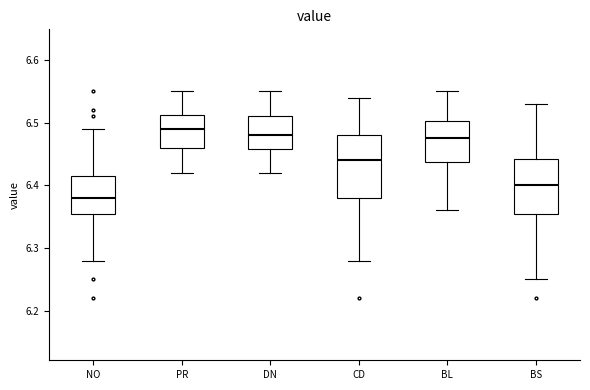

Where does the median line of the box for PR sit on the y-axis? The values are not printed on the chart, so give them approximately, as read against the axis.

6.49